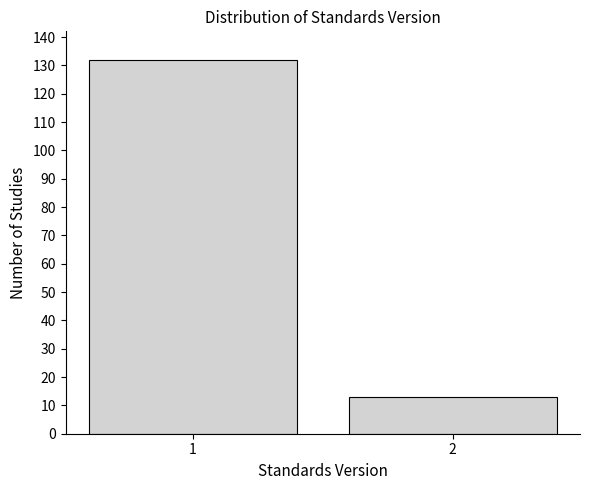

Reading right to left, transcribe all the data shown in this chart.

2=13	1=132